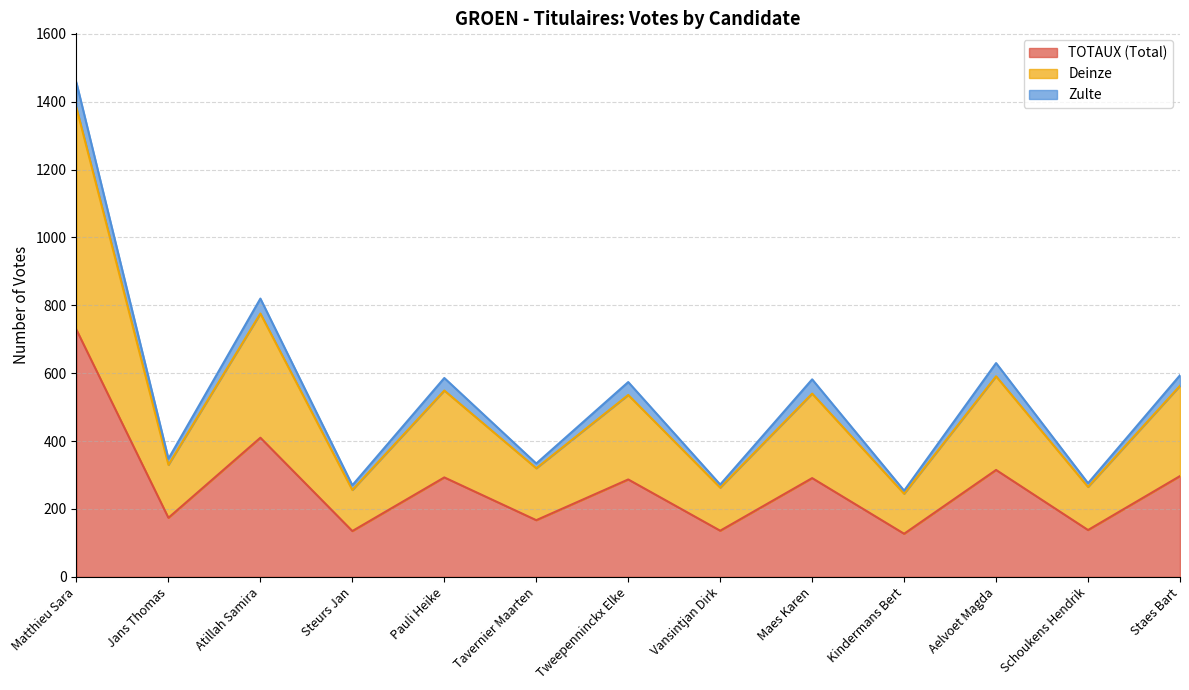

List the labels in order of TOTAUX (Total) value, largest first.

Matthieu Sara, Atillah Samira, Aelvoet Magda, Staes Bart, Pauli Heike, Maes Karen, Tweepenninckx Elke, Jans Thomas, Tavernier Maarten, Schoukens Hendrik, Vansintjan Dirk, Steurs Jan, Kindermans Bert